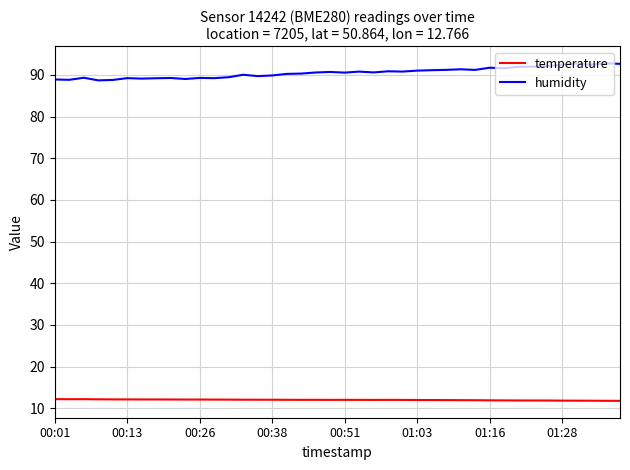

Which series has the largest total across all categories?

humidity